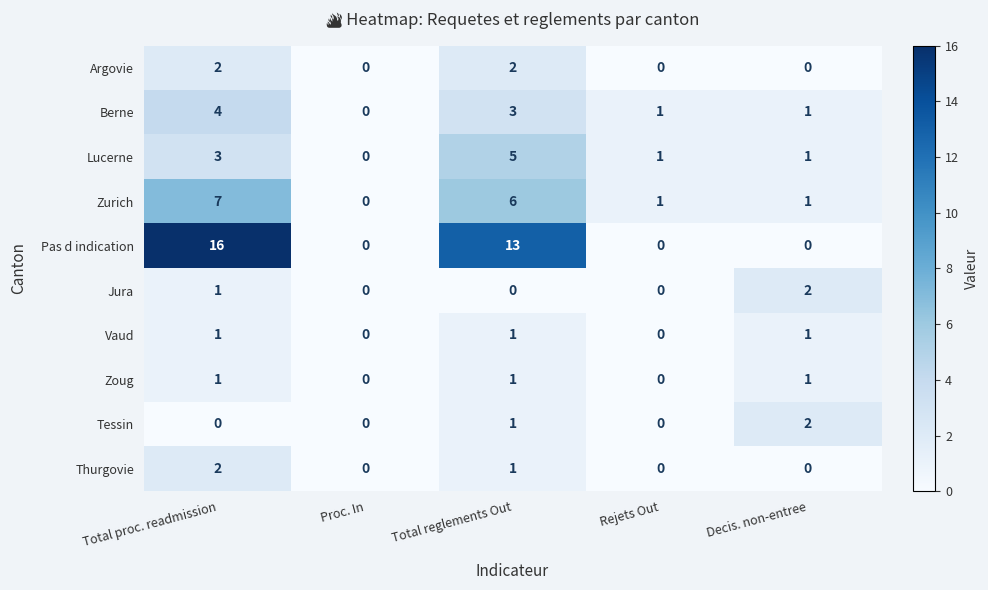

At which label does Zurich first exceed 1?

Total proc. readmission